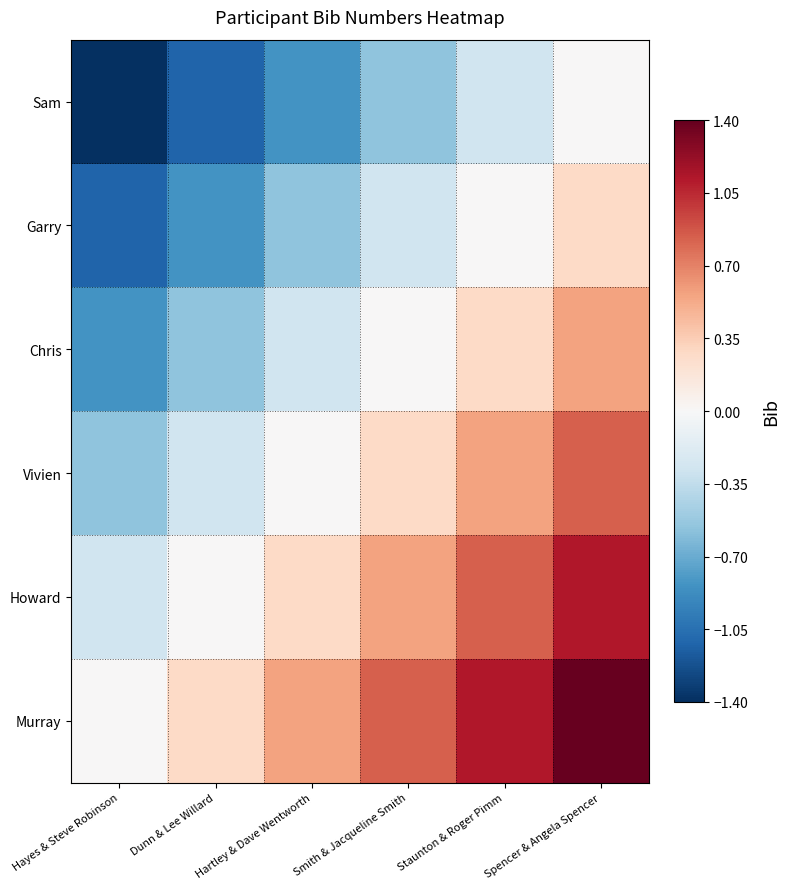

What is the difference between the highest and lowest values at Spencer & Angela Spencer?

1.4